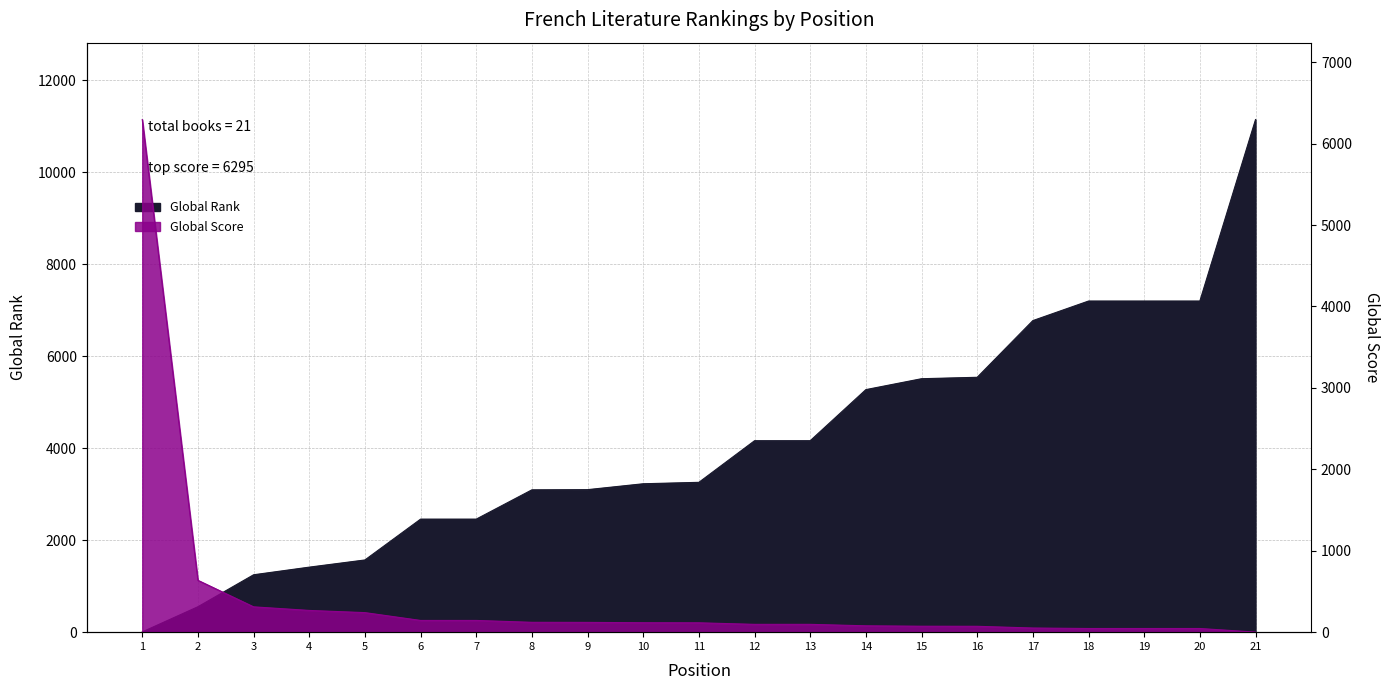

What is the spread (max minus min) of values at 20?

7155